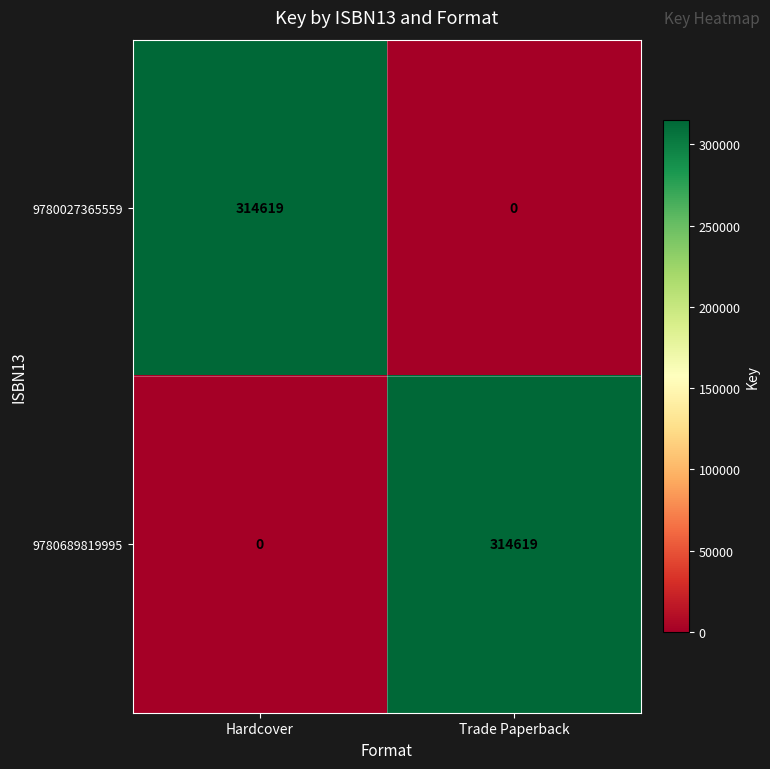

List the labels in order of 9780027365559 value, smallest first.

Trade Paperback, Hardcover